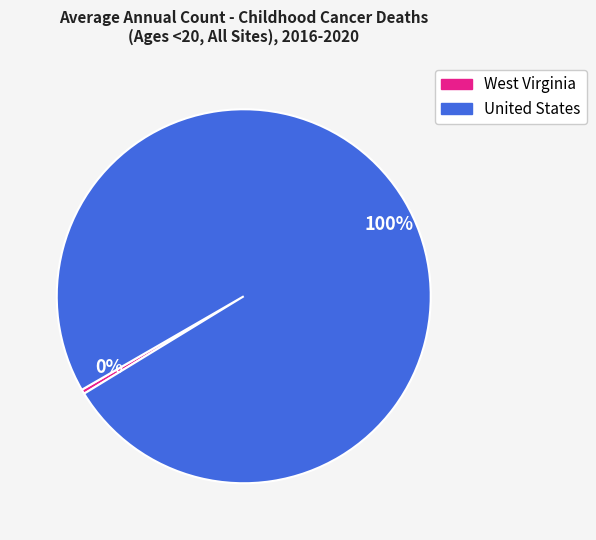

What is the largest slice in the pie chart?

100%